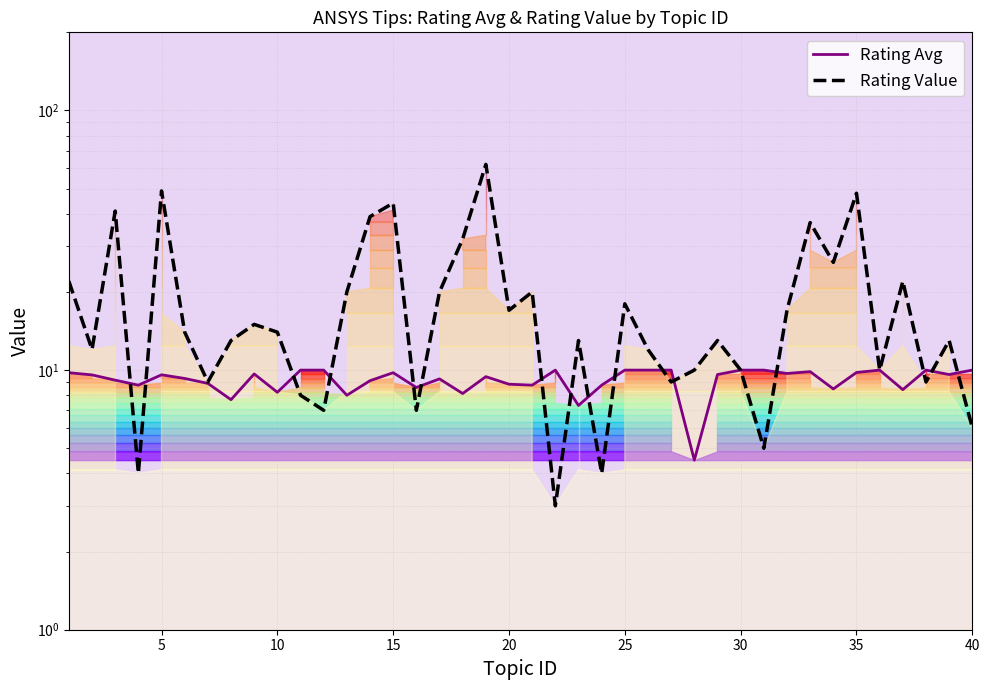

In Rating Value, how many points are higher than both neighbors (excluding endpoints)?

13